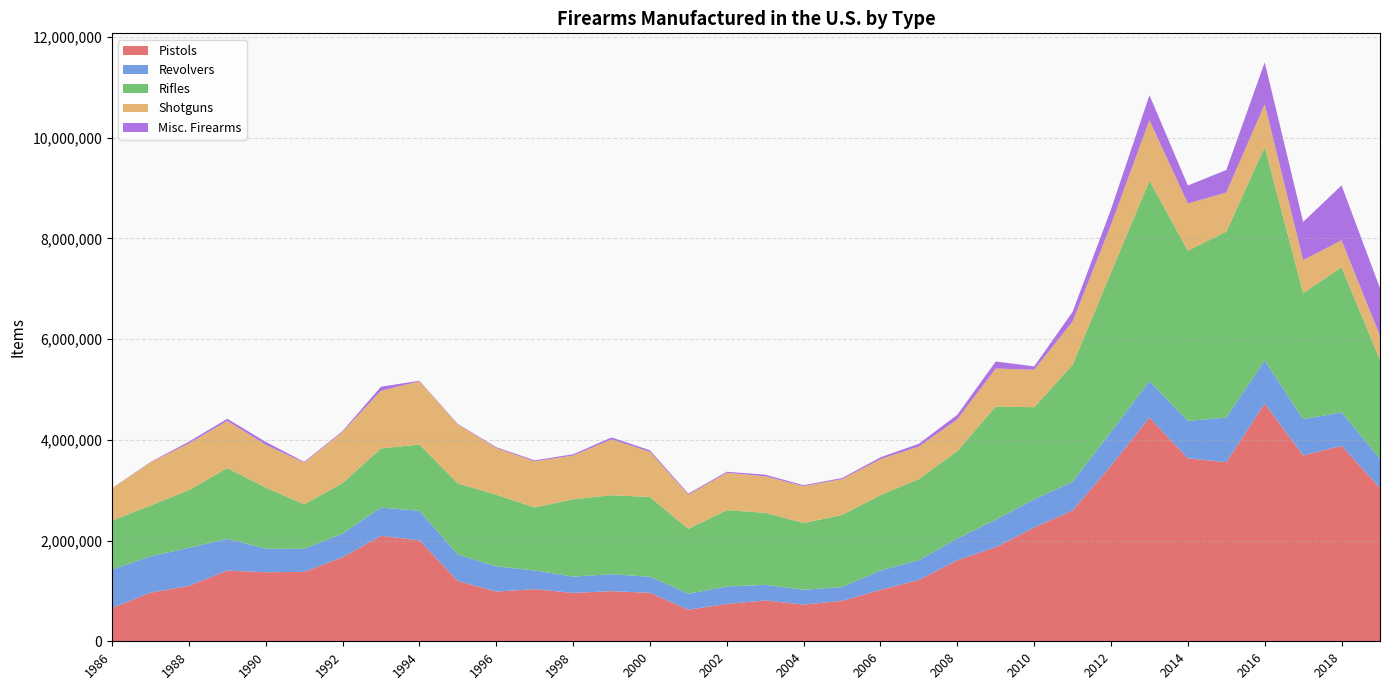

Reading right to left, extract all data points from this chart.

Pistols: 2019=3046013	2018=3881158	2017=3691010	2016=4720075	2015=3557199	2014=3633454	2013=4441726	2012=3487883	2011=2598133	2010=2258450	2009=1868258	2008=1609381	2007=1219664	2006=1021260	2005=803425	2004=728511	2003=811660	2002=741514	2001=626836	2000=962901	1999=995446	1998=960365	1997=1036077	1996=987528	1995=1195284	1994=2004298	1993=2093362	1992=1669537	1991=1378252	1990=1371427	1989=1404753	1988=1101011	1987=964561	1986=662973
Revolvers: 2019=580601	2018=664835	2017=720917	2016=856291	2015=885259	2014=744047	2013=725282	2012=667357	2011=572857	2010=558927	2009=547195	2008=431753	2007=391334	2006=385069	2005=274205	2004=294099	2003=309364	2002=347070	2001=320143	2000=318960	1999=335784	1998=324390	1997=370428	1996=498944	1995=527664	1994=586450	1993=562292	1992=469413	1991=456966	1990=470495	1989=628573	1988=754744	1987=722512	1986=761414
Rifles: 2019=1957667	2018=2880536	2017=2504092	2016=4239335	2015=3691799	2014=3379549	2013=3979570	2012=3168206	2011=2318088	2010=1830556	2009=2248851	2008=1734536	2007=1610923	2006=1496505	2005=1431372	2004=1325138	2003=1430324	2002=1515286	2001=1284554	2000=1583042	1999=1569685	1998=1535690	1997=1251341	1996=1424315	1995=1411120	1994=1316607	1993=1173694	1992=1001833	1991=883482	1990=1211664	1989=1407400	1988=1144707	1987=1007661	1986=970507
Shotguns: 2019=480735	2018=536126	2017=653139	2016=848617	2015=777273	2014=935411	2013=1203072	2012=949010	2011=862401	2010=743378	2009=752699	2008=630710	2007=645231	2006=714618	2005=709313	2004=731769	2003=726078	2002=741325	2001=679813	2000=898442	1999=1106995	1998=868639	1997=915978	1996=925732	1995=1173645	1994=1254926	1993=1144940	1992=1018204	1991=828426	1990=848948	1989=935541	1988=928070	1987=857949	1986=641482
Misc. Firearms: 2019=946929	2018=1089973	2017=758634	2016=833123	2015=447131	2014=358165	2013=495142	2012=306154	2011=190407	2010=67929	2009=138815	2008=92564	2007=55461	2006=35872	2005=23179	2004=19508	2003=30978	2002=21700	2001=21309	2000=30196	1999=39837	1998=24506	1997=19680	1996=17920	1995=8629	1994=10936	1993=81349	1992=16849	1991=15980	1990=57434	1989=42126	1988=35345	1987=6980	1986=4558